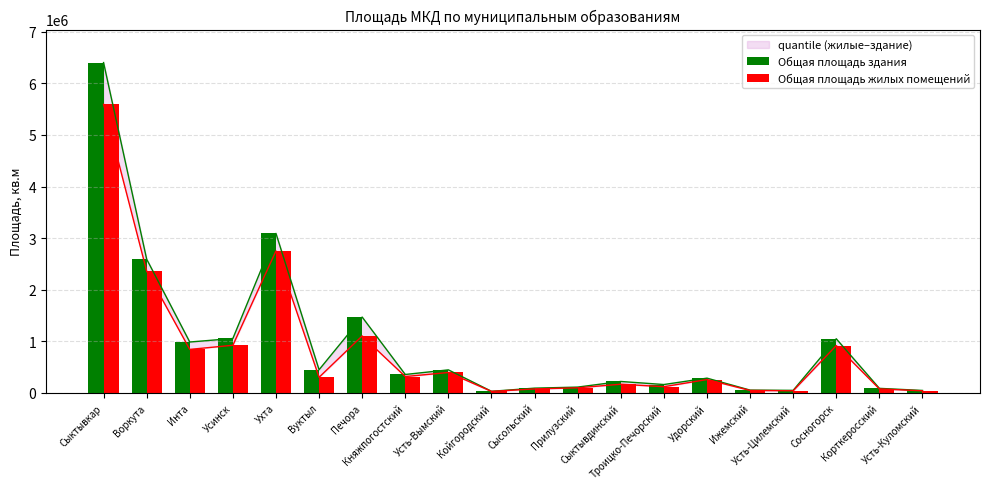

Is the value of Общая площадь здания at Прилузский greater than the value of Общая площадь жилых помещений at Сыктывдинский?

No